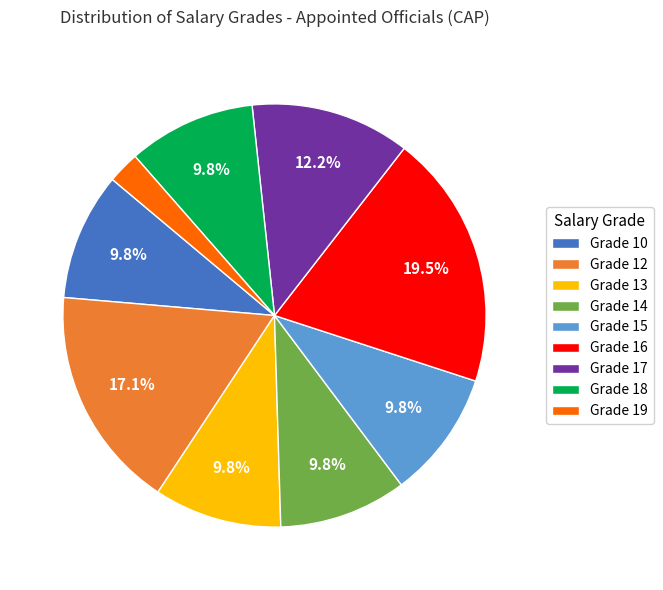

Is there any slice that represents more than half of the pie?

No